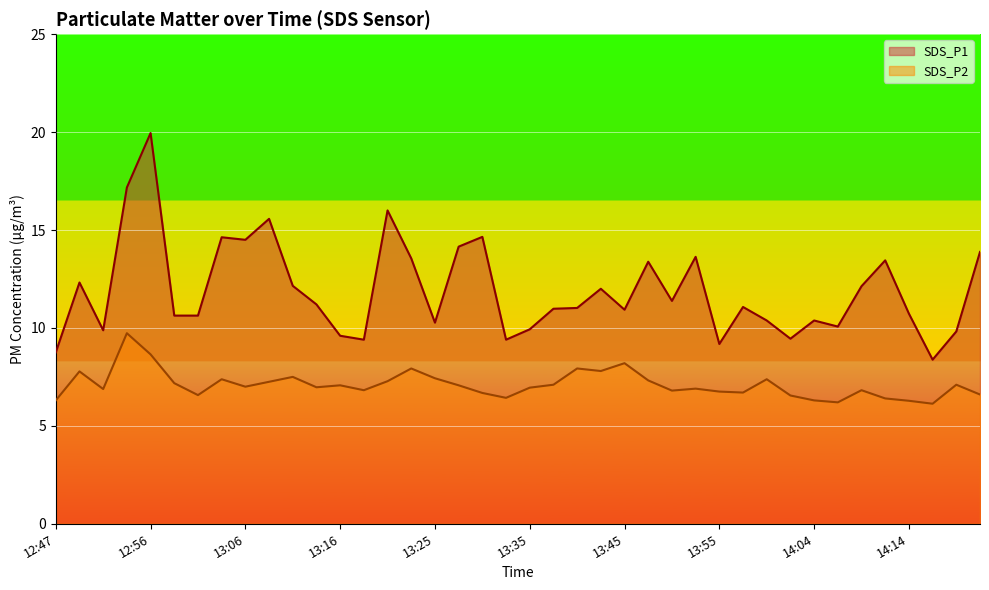

True or false: SDS_P1 has more than 2 points higher than both neighbors.

True